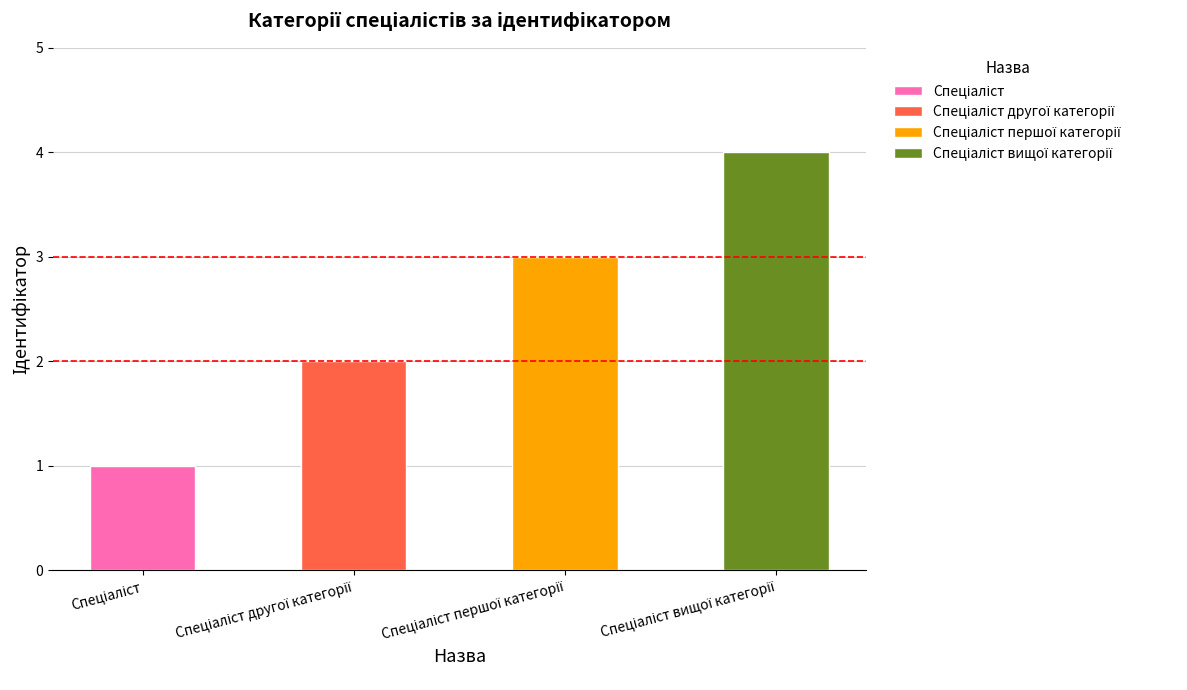

Where is the data nearest to the value 2?

Спеціаліст другої категорії